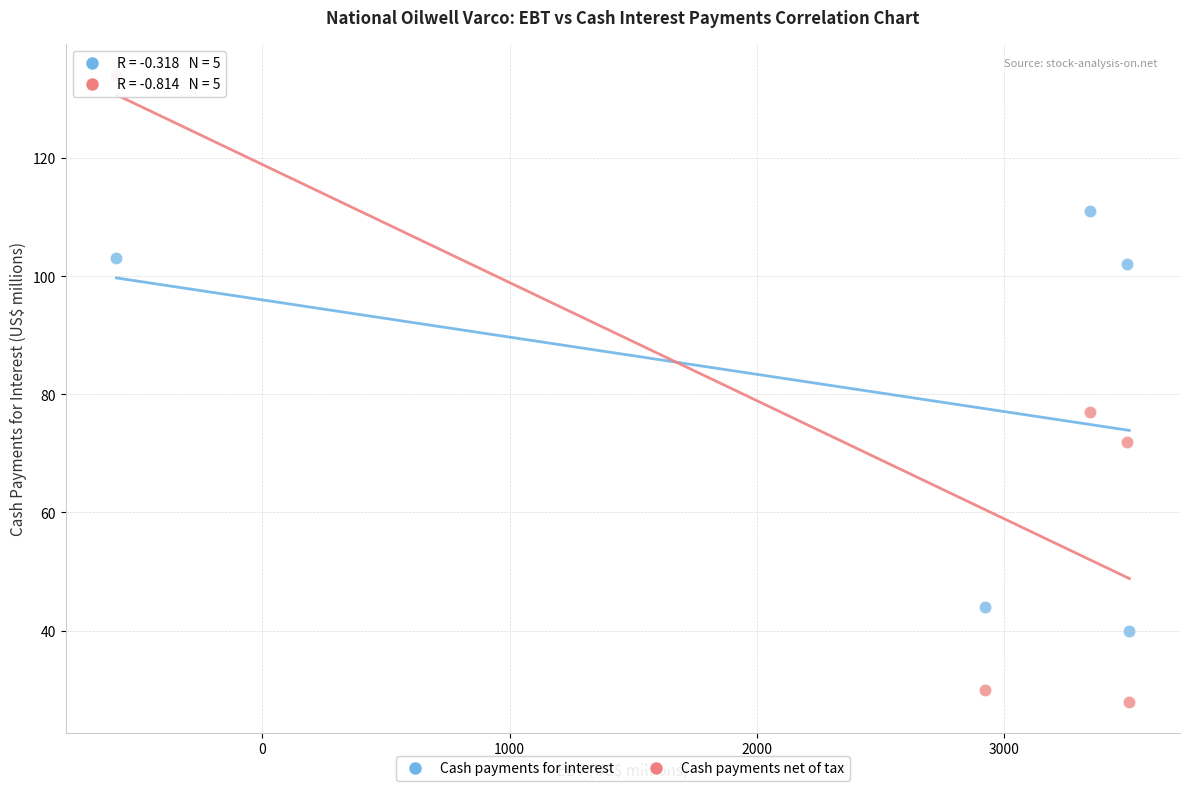

Which series has the largest Y range (max minus min)?

Cash payments net of tax